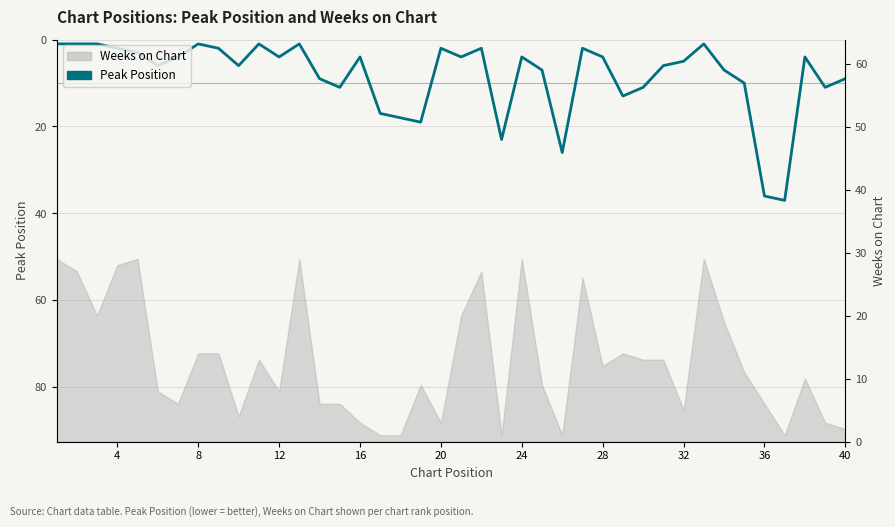

True or false: the data shows 1 at 24.

False